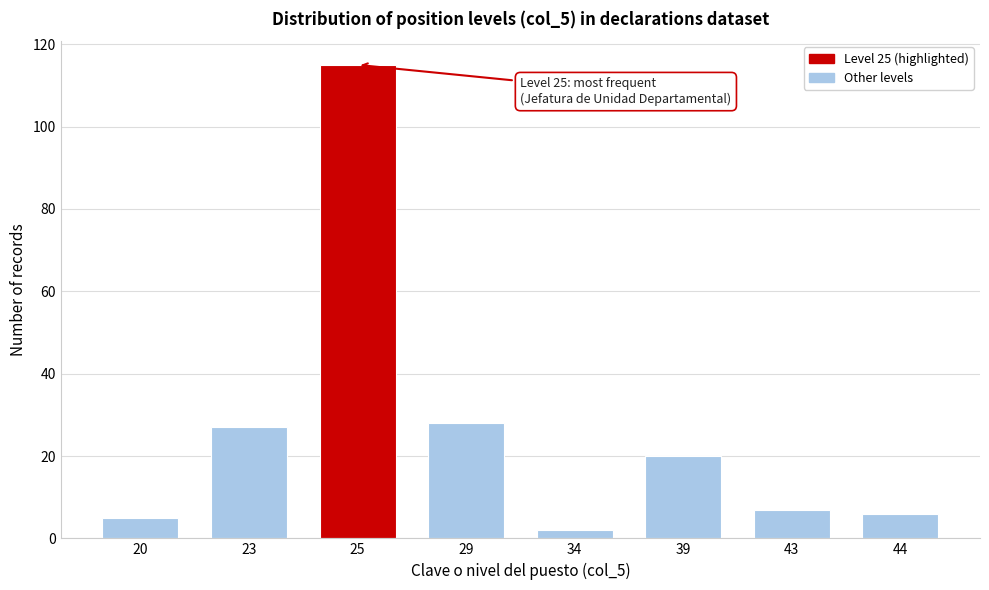

Reading right to left, what are all the values shown in this chart?

6	7	20	2	28	115	27	5